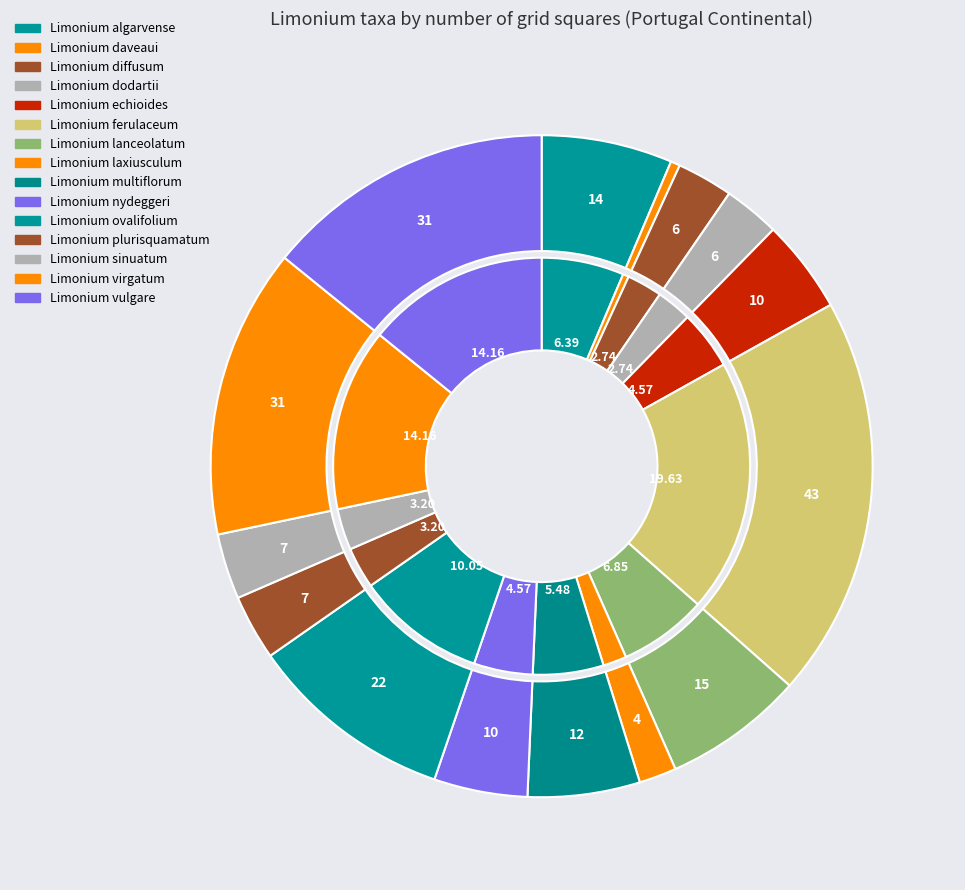

To the nearest percent, what is the combined percentage of Limonium nydeggeri and Limonium vulgare?

19%